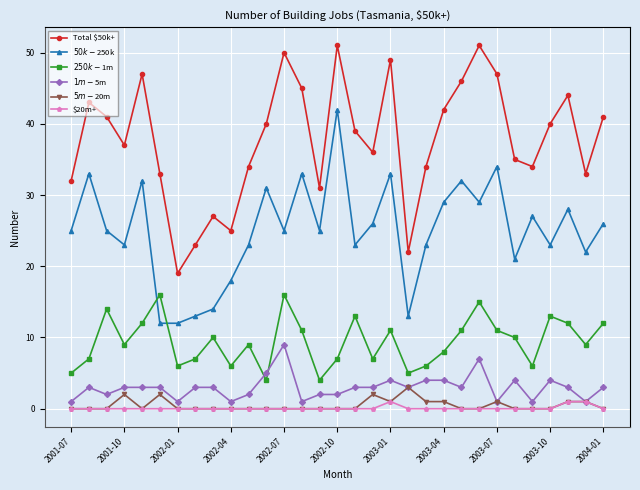

True or false: $20m+ and Total $50k+ cross at least once.

False